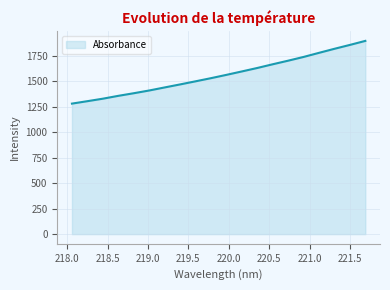

True or false: there are more than 1 points higher than both neighbors.

False